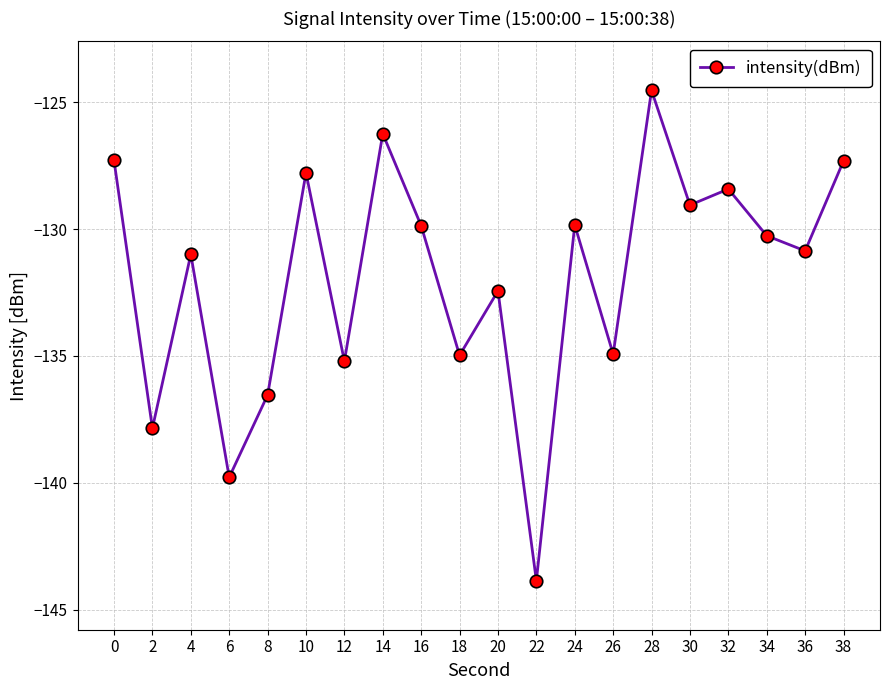

How many categories are shown in the chart?

20